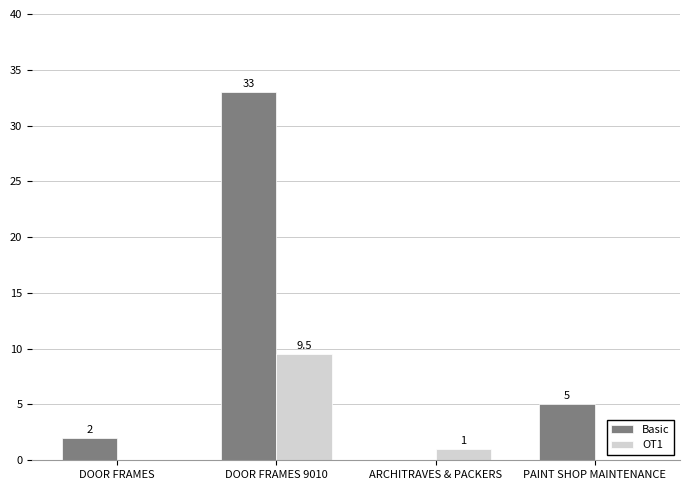

Where does the Basic series first go above 5?

DOOR FRAMES 9010